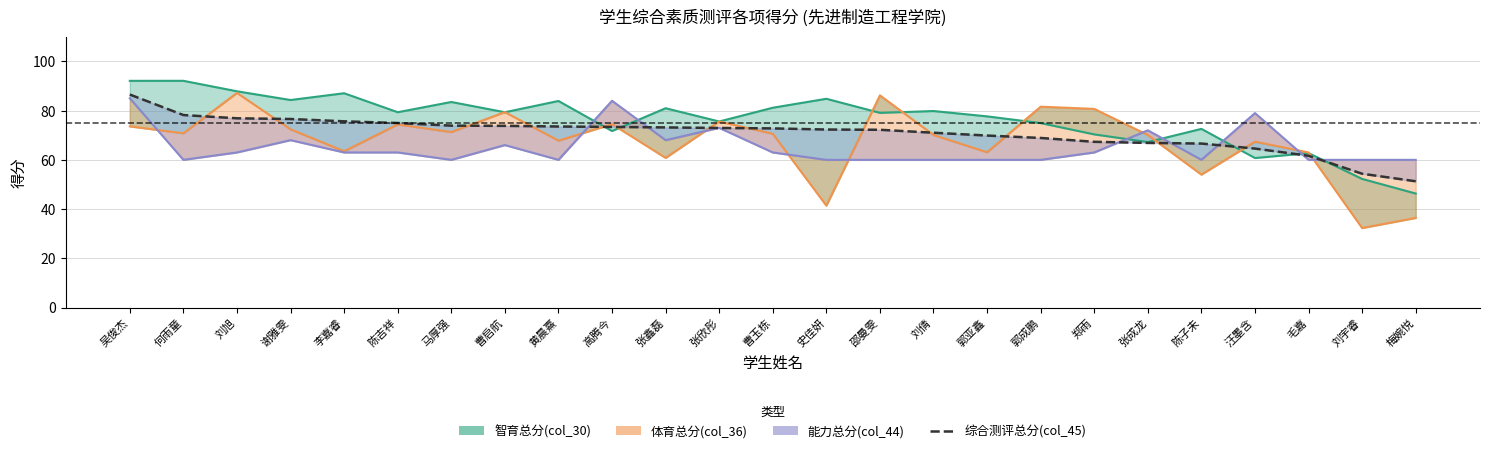

What is the approximate value at 张欣彤?

72.9